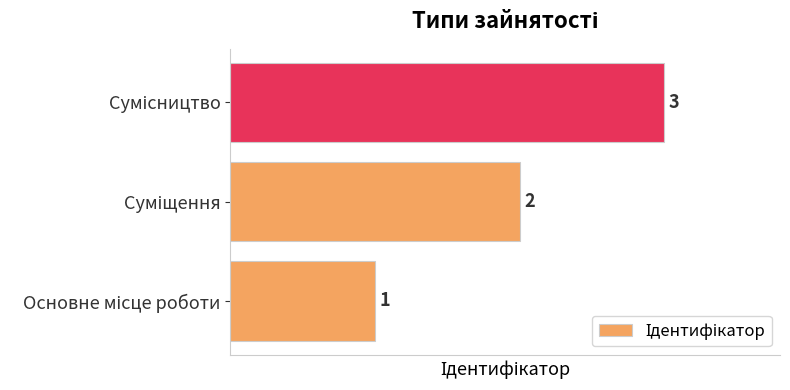

Count the values in the range 1 to 3.

3